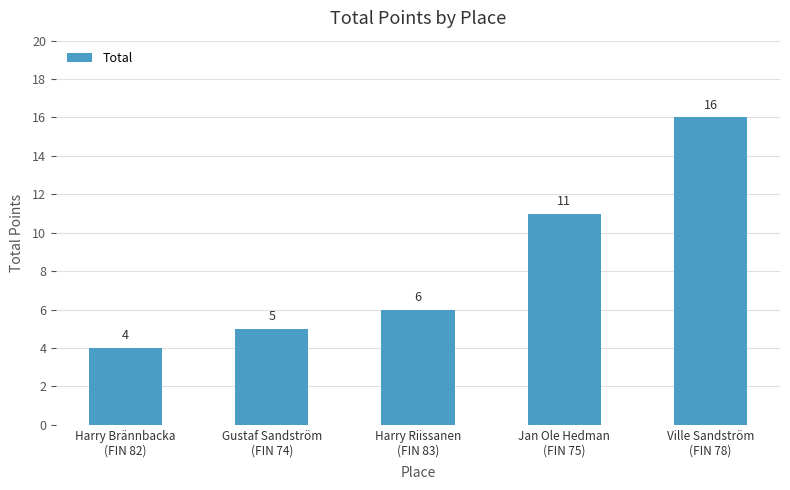

What is the sum of all values?

42